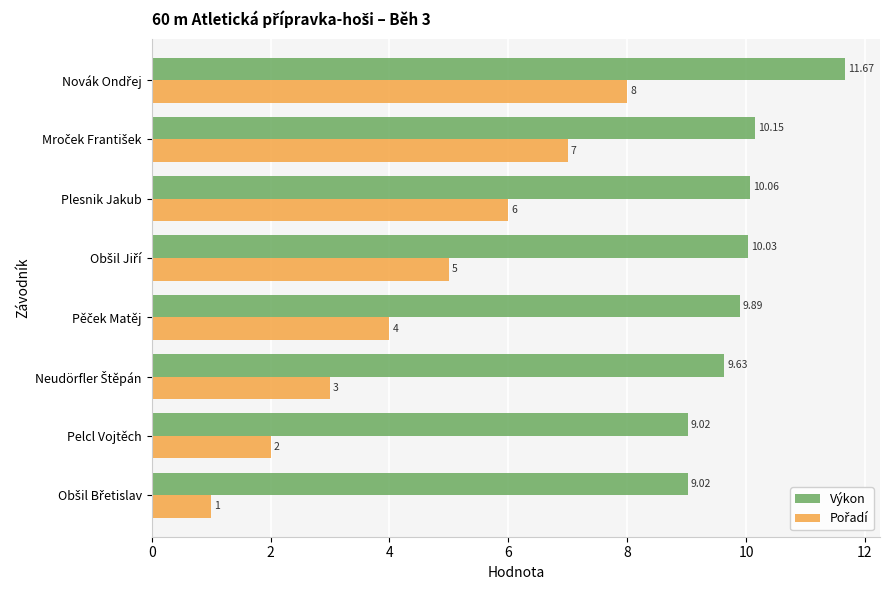

Which series has the largest total across all categories?

Výkon